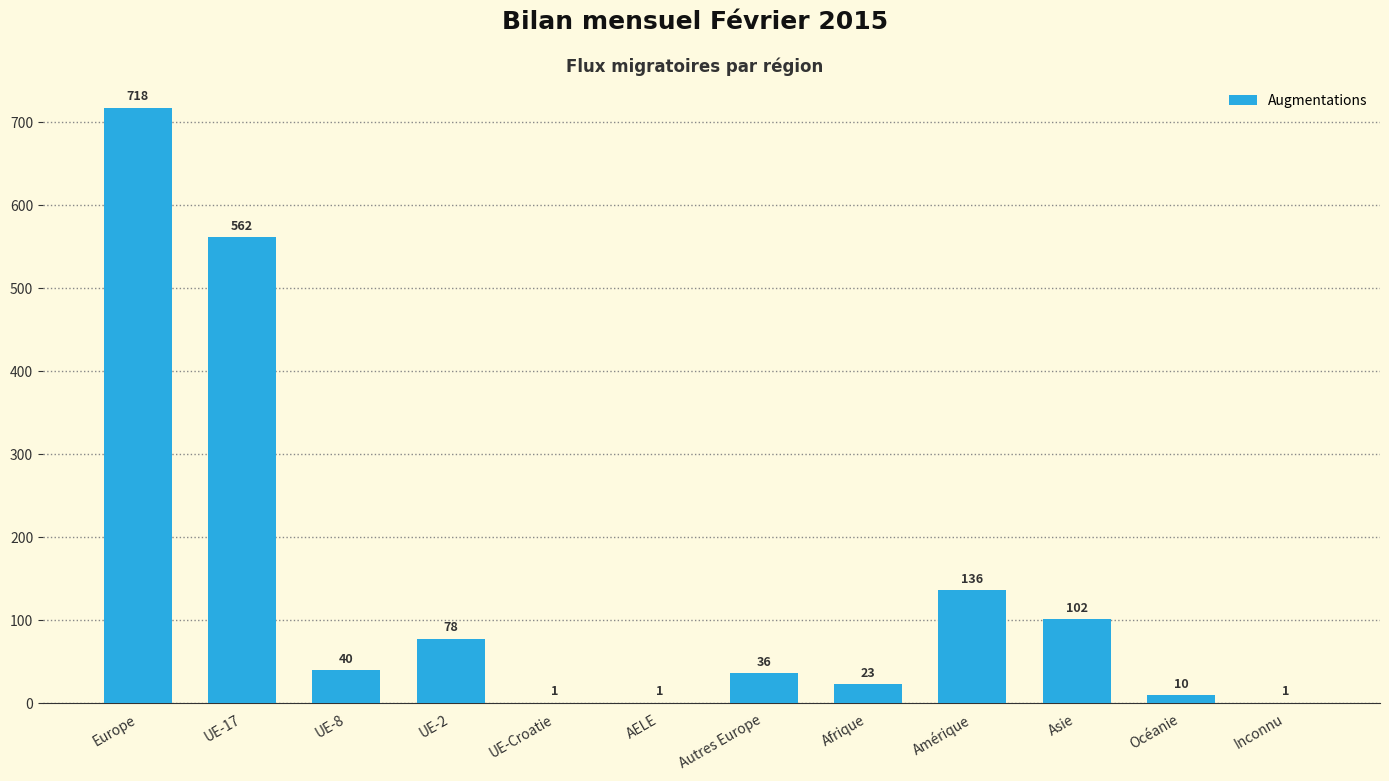

What is the difference between the values at UE-2 and AELE?

77